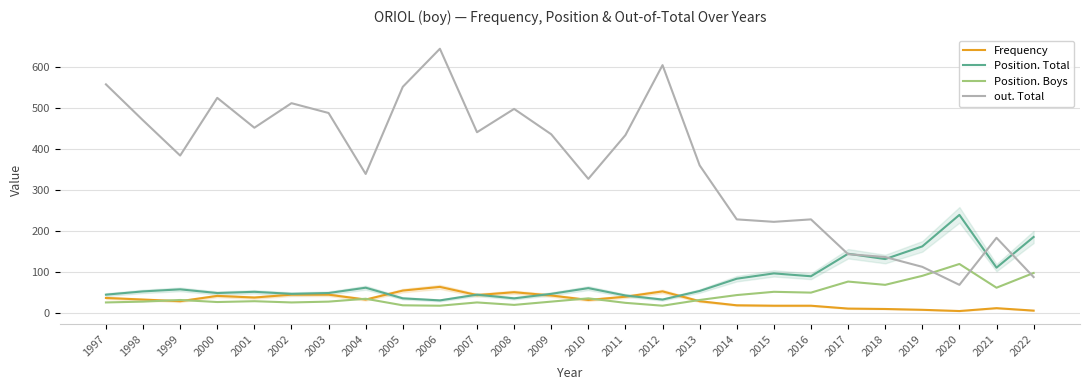

True or false: out. Total has more than 0 points higher than both neighbors.

True